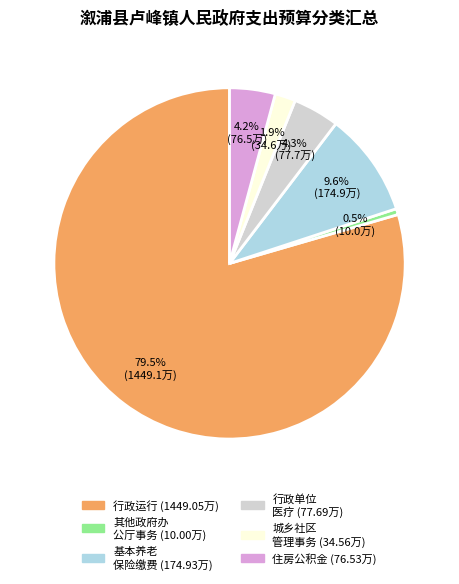

Is there a majority slice in this chart?

Yes